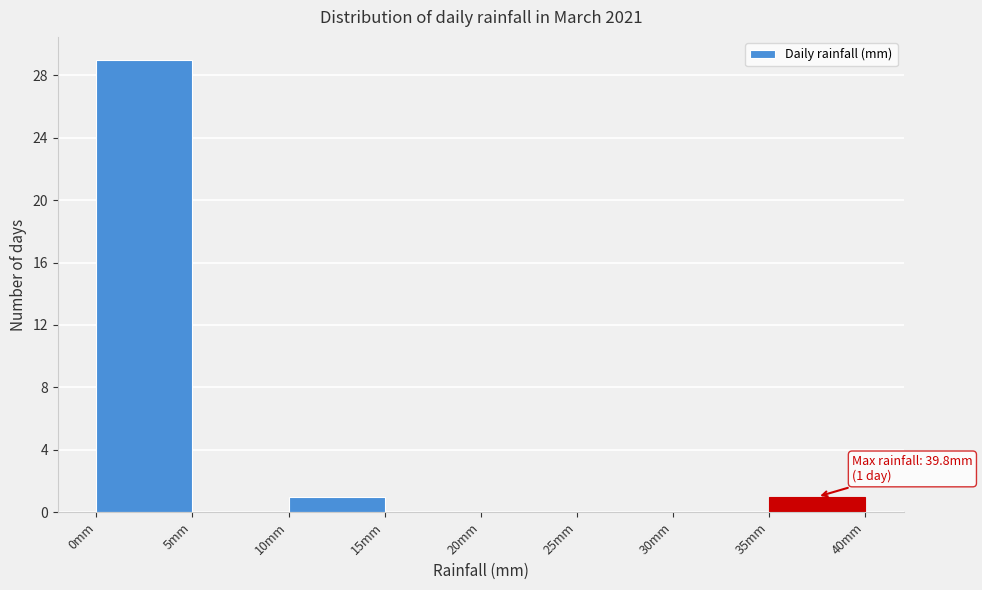

Over which range of the x-axis is the bar tallest?

0 to 5